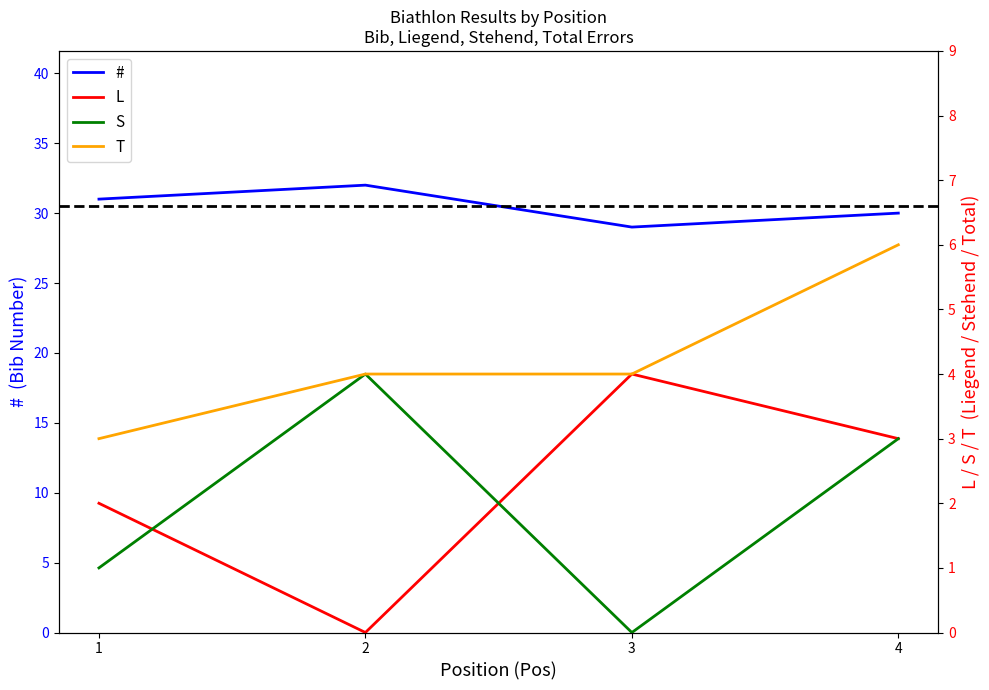

What is the approximate value of # at 1?

31